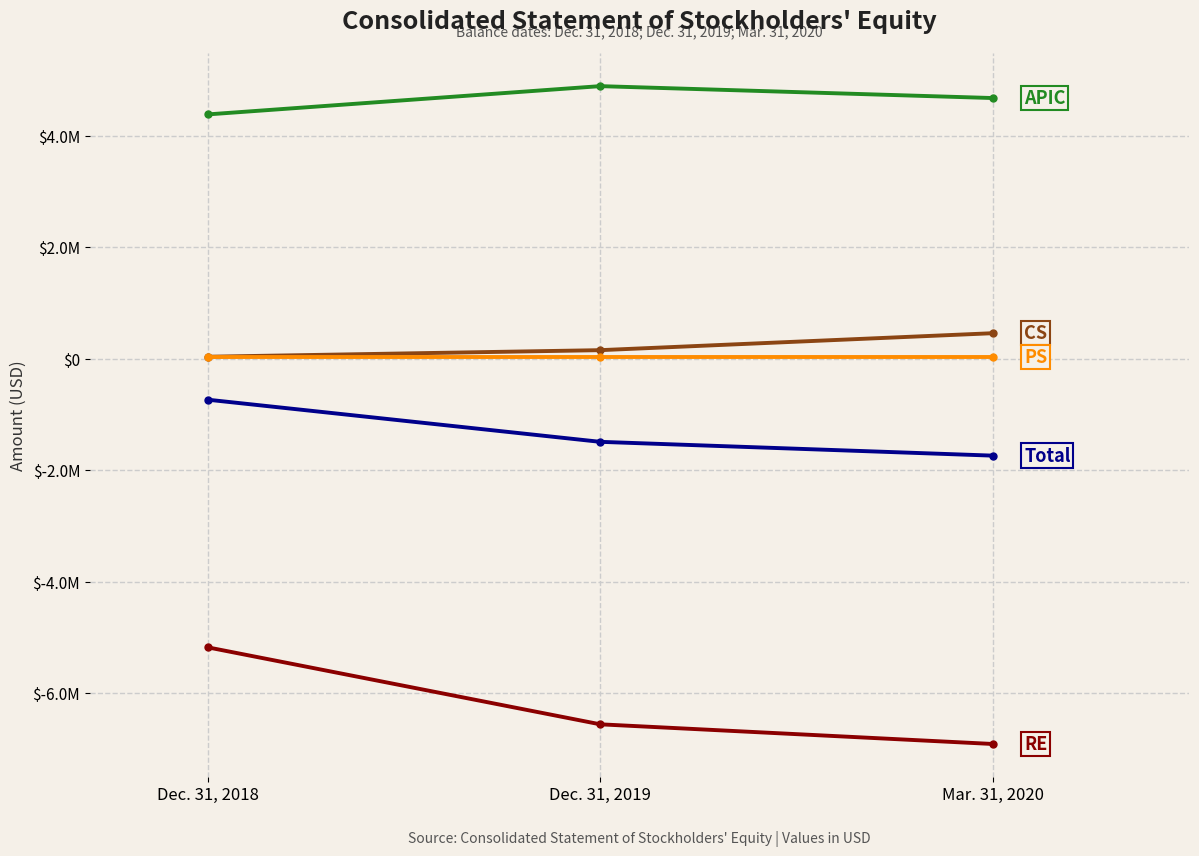

Does the chart have visible grid lines?

Yes